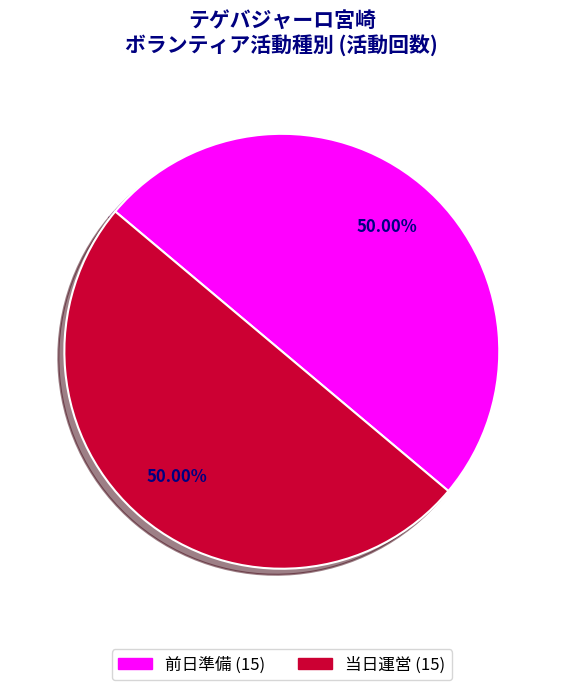

How many slices are in this pie chart?

2